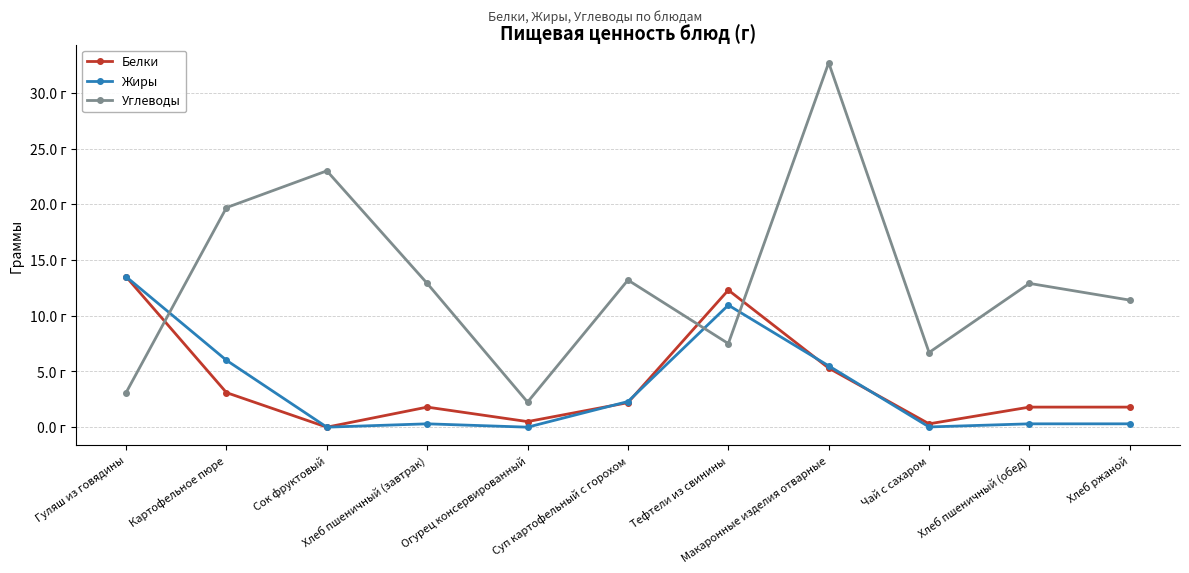

Does the chart have visible grid lines?

Yes